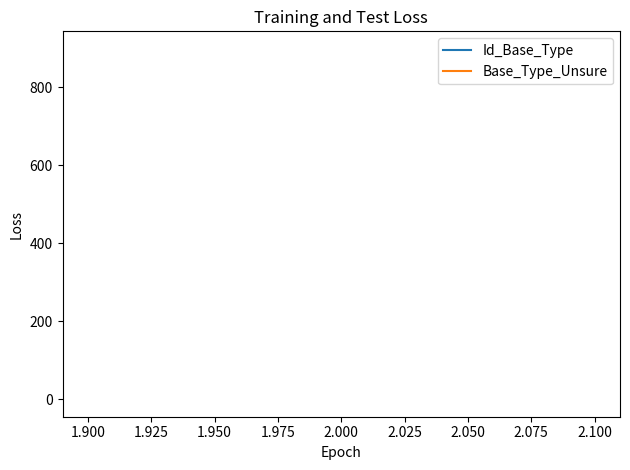

True or false: Base_Type_Unsure and Id_Base_Type cross at least once.

False